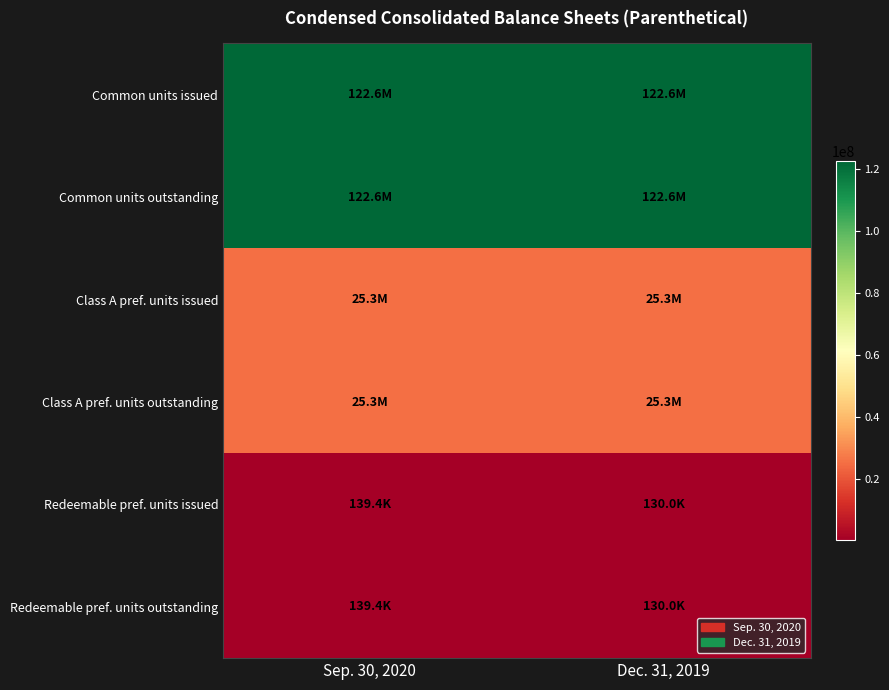

At how many categories does at least one series exceed 118053660?

2